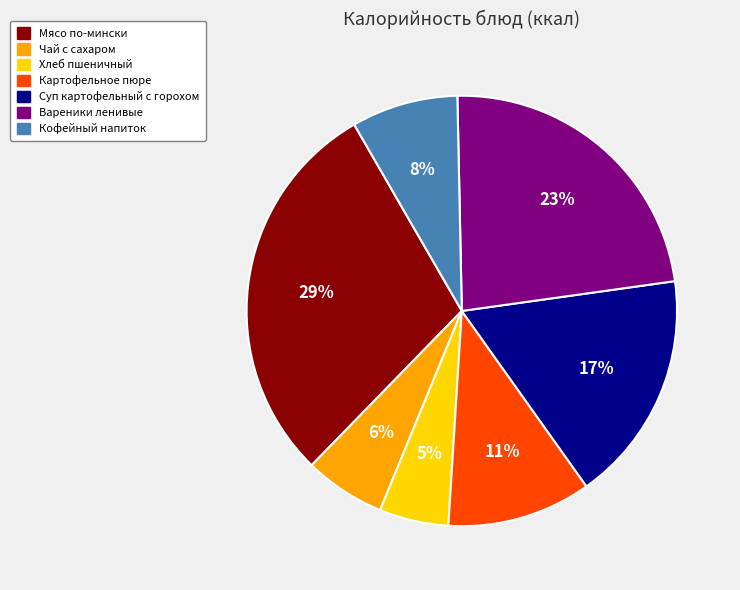

Rank the categories by value from highest to lowest.

Мясо по-мински, Вареники ленивые, Суп картофельный с горохом, Картофельное пюре, Кофейный напиток, Чай с сахаром, Хлеб пшеничный